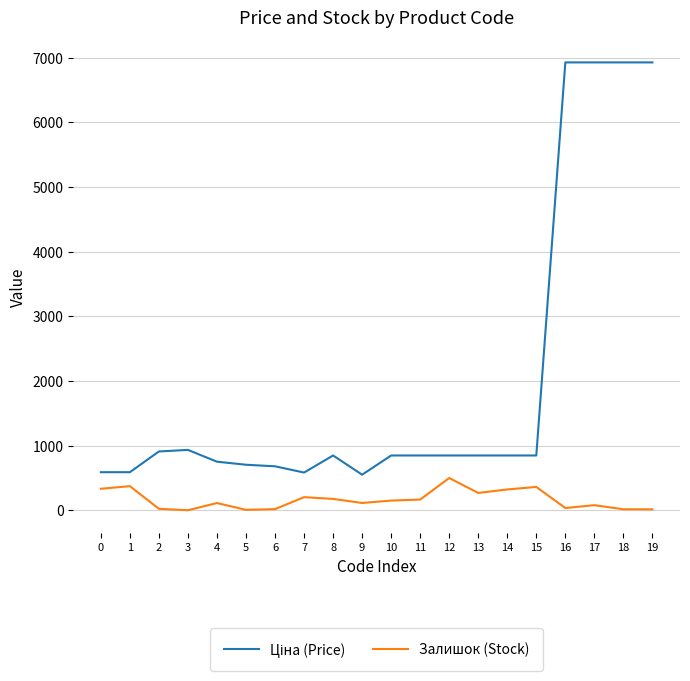

True or false: Залишок (Stock) has more than 1 interior local peaks.

True